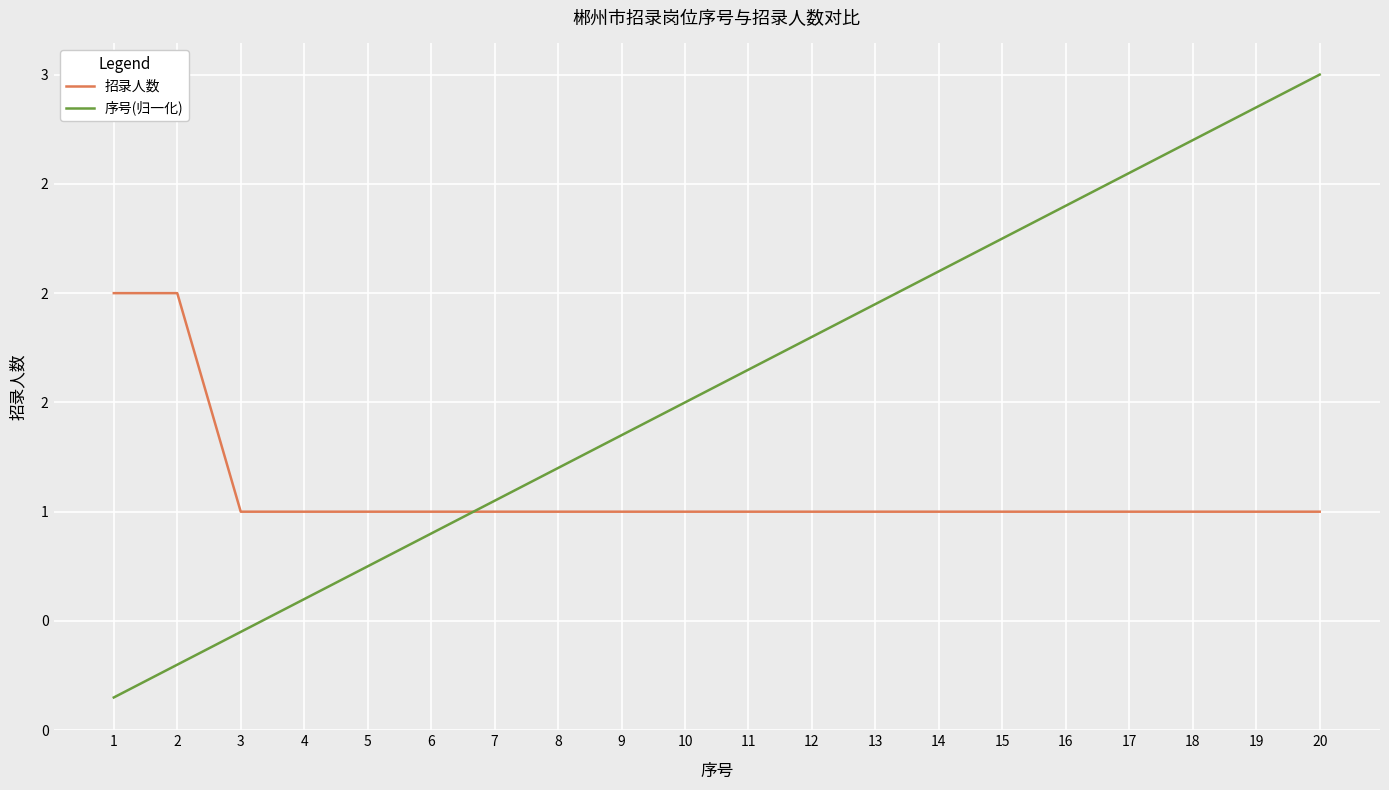

At how many categories does at least one series exceed 2?

7